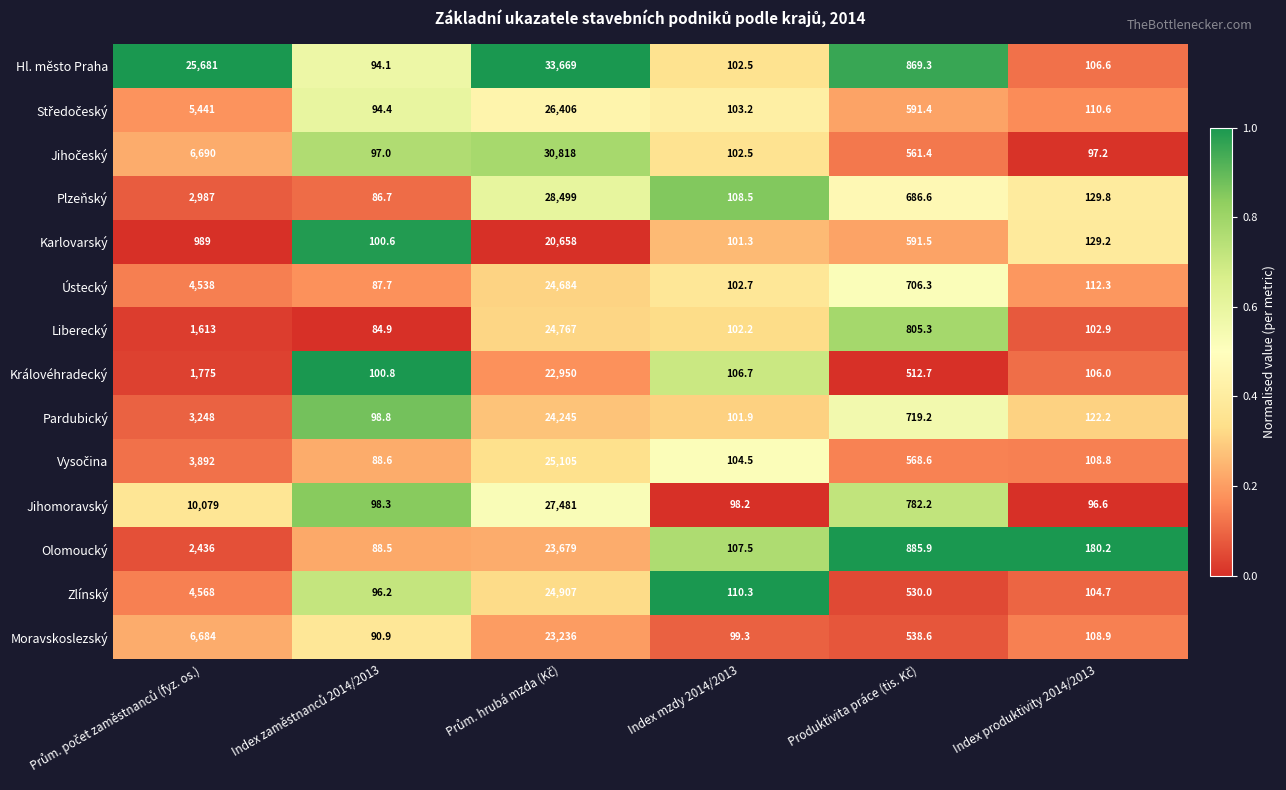

Which series has the largest range (max minus min)?

Hl. město Praha